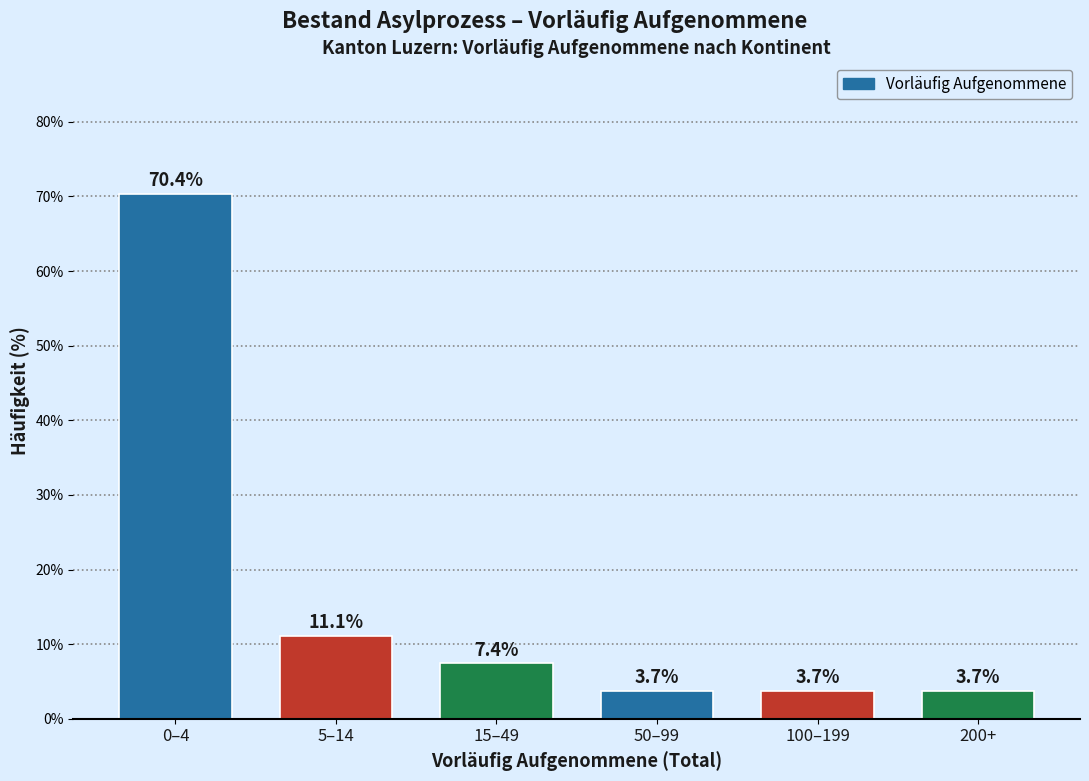

Reading right to left, extract all data points from this chart.

3.7	3.7	3.7	7.4	11.1	70.4